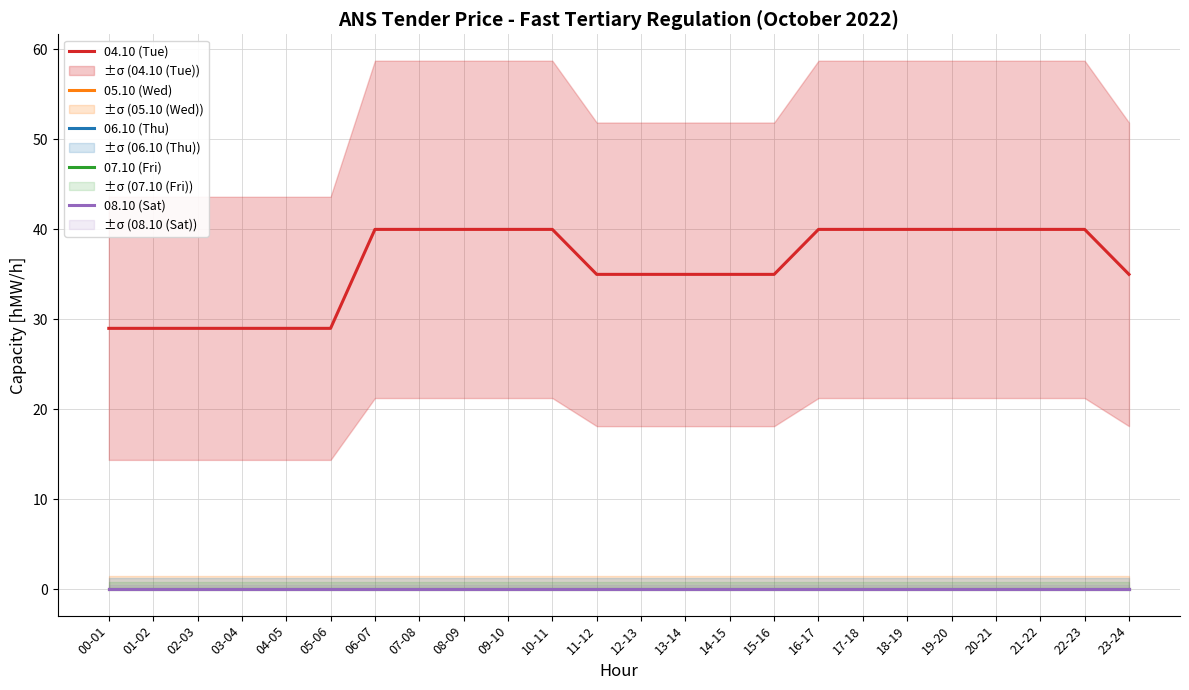

At which category is the sum across all series the highest?

06-07